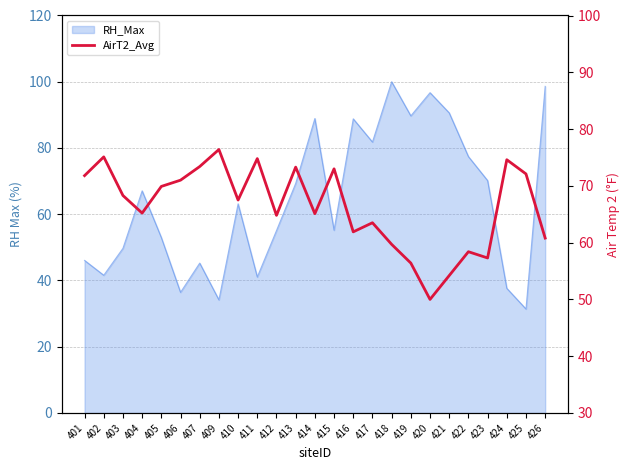

What is the average value?

66.3